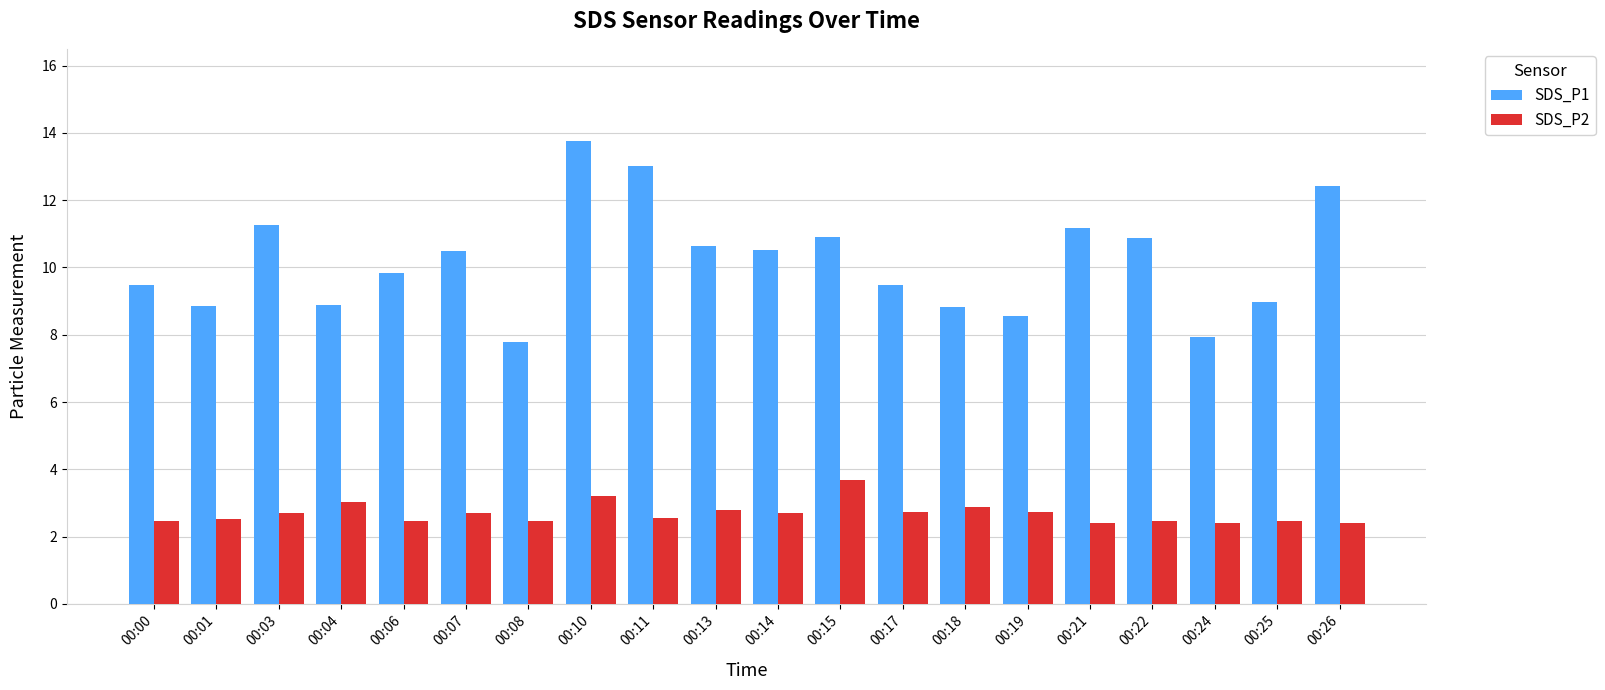

What is the total value across all series at 00:06?

12.3